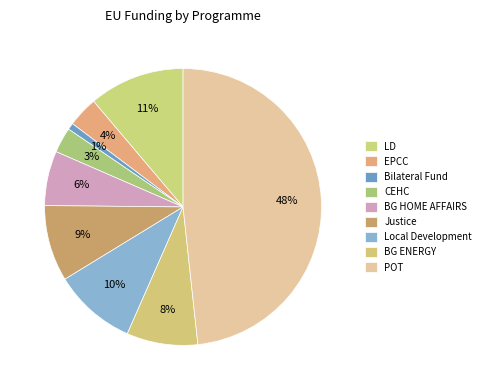

Rank the categories by value from lowest to highest.

Bilateral Fund, CEHC, EPCC, BG HOME AFFAIRS, BG ENERGY, Justice, Local Development, LD, POT